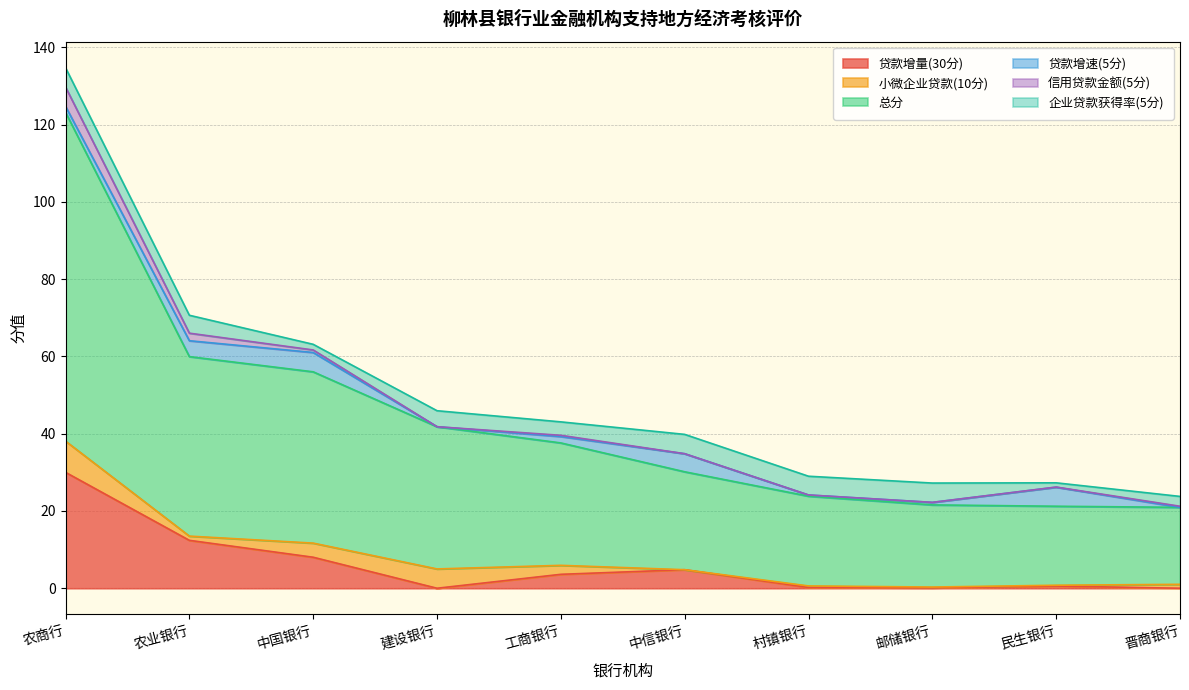

How many lines are shown in the chart?

6